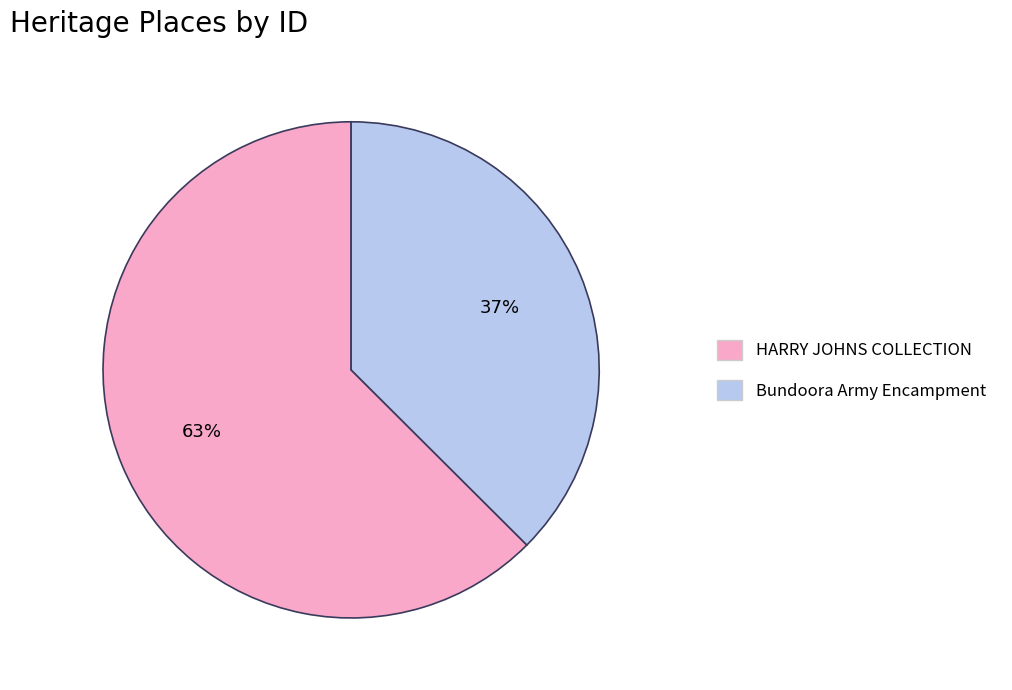

Combined, do Bundoora Army Encampment and HARRY JOHNS COLLECTION account for over 50%?

Yes